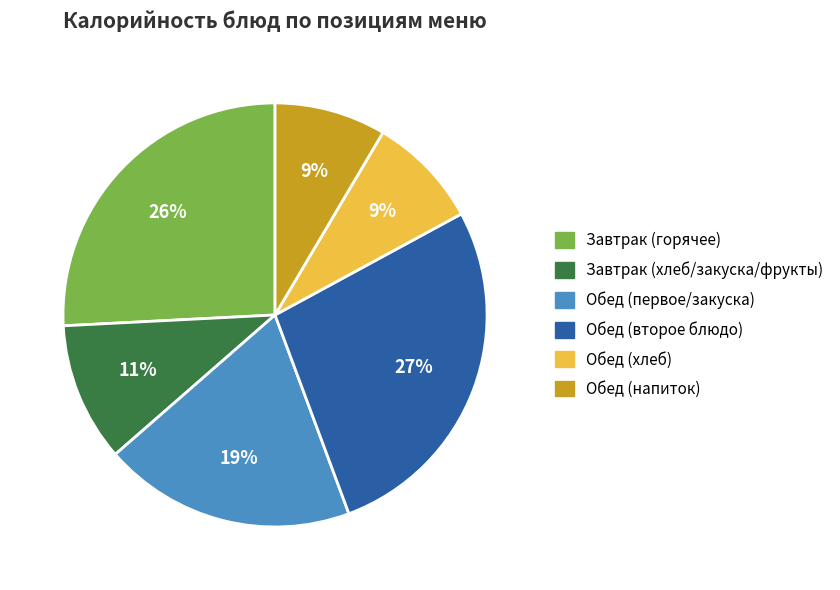

Is there any slice that represents more than half of the pie?

No